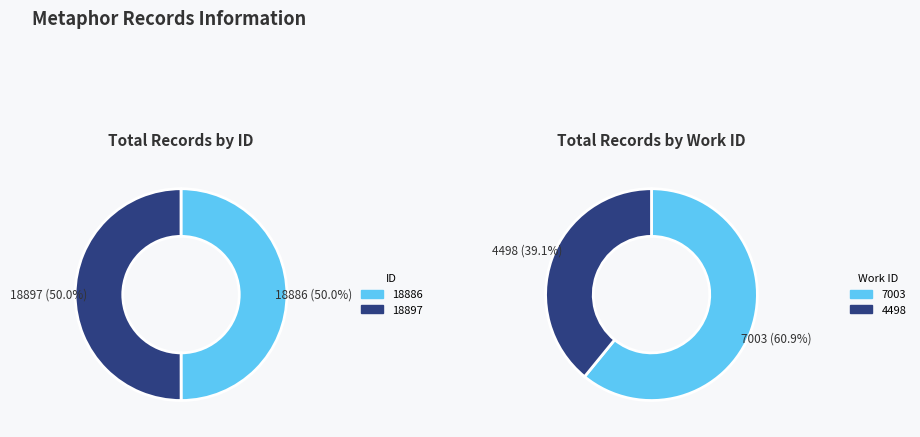

To the nearest percent, what is the combined percentage of 18897 and 18886?

100%